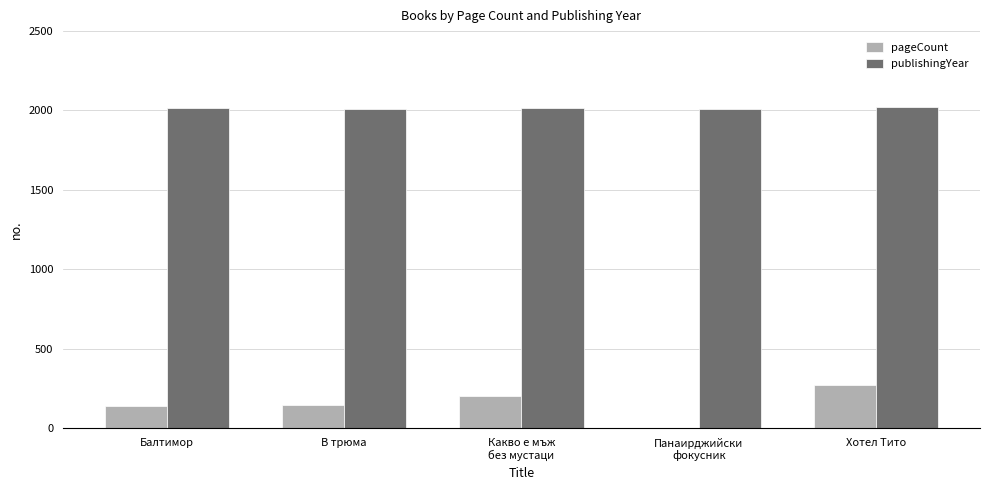

What is the sum of all publishingYear values?

10066